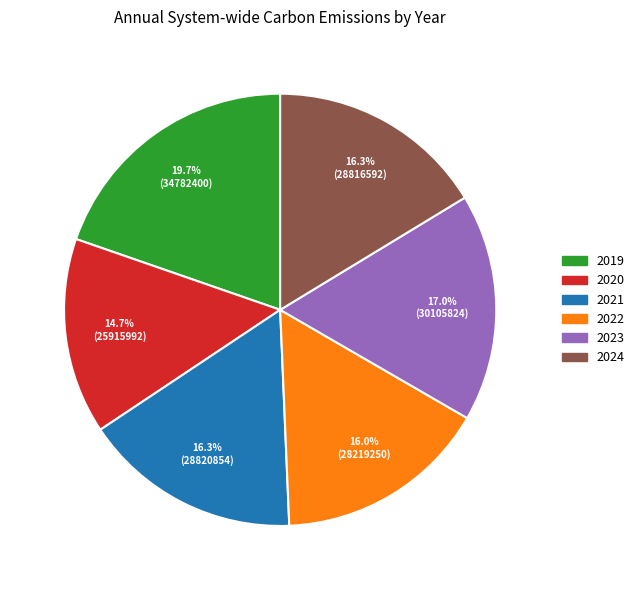

Count the number of slices in the pie.

6